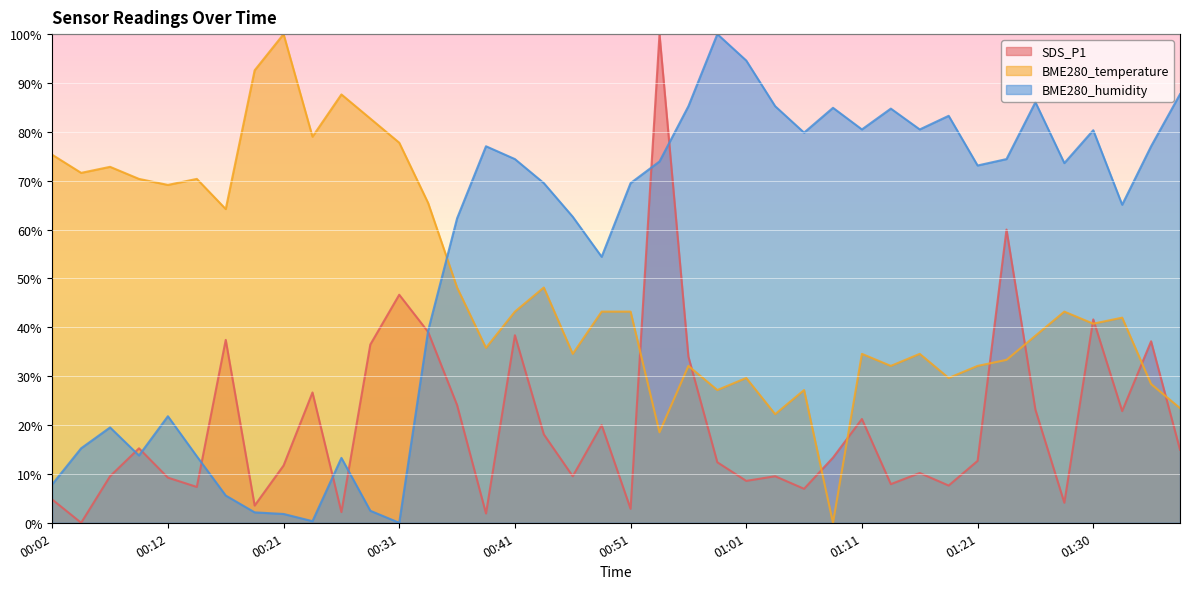

Which series has the largest total across all categories?

BME280_humidity